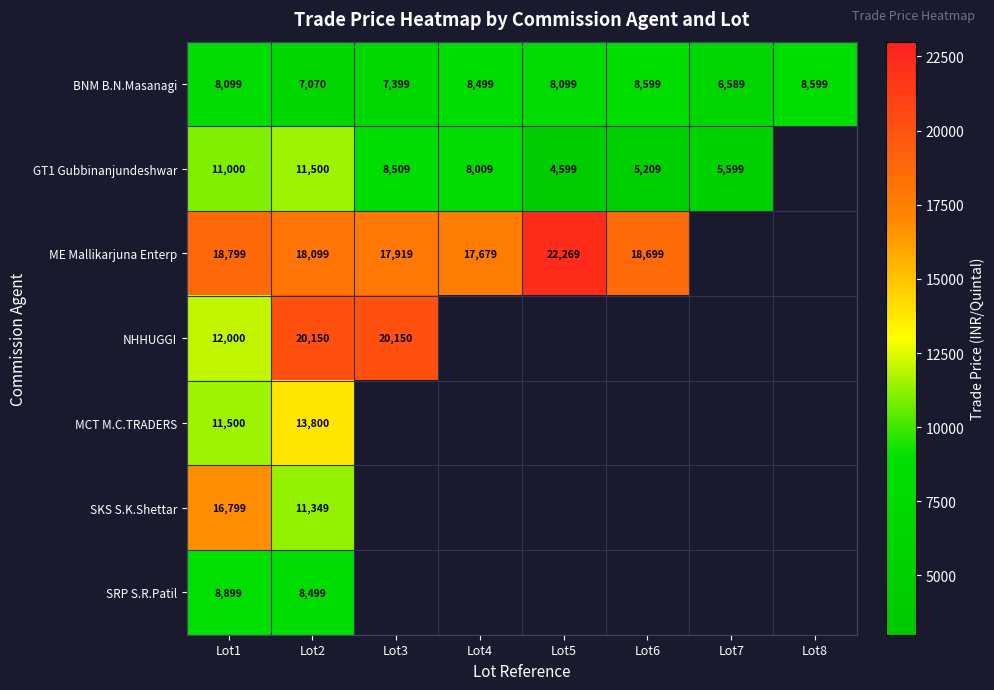

At how many categories does at least one series exceed 9209?

6